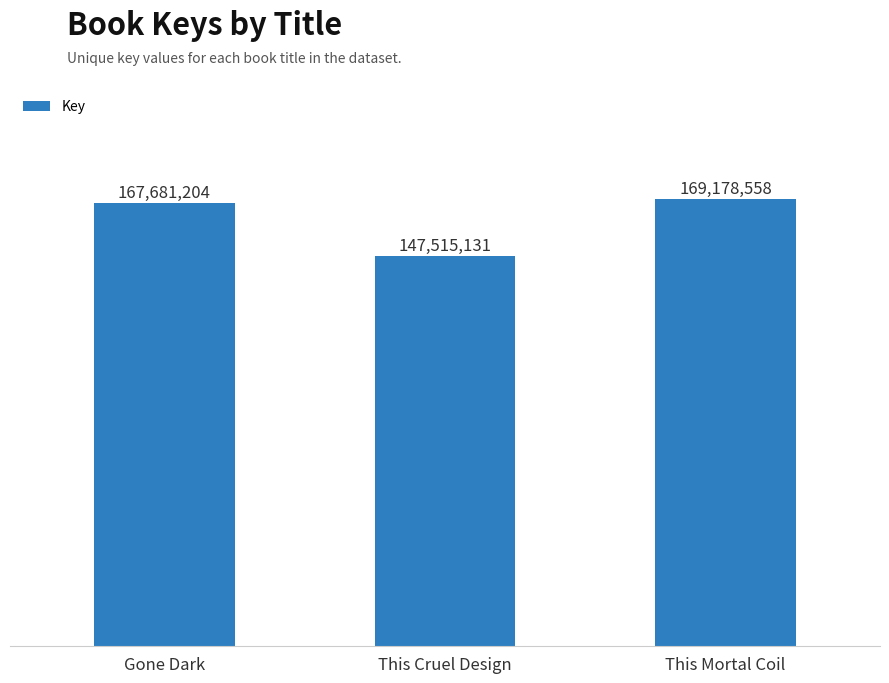

Reading right to left, transcribe all the data shown in this chart.

169178558	147515131	167681204